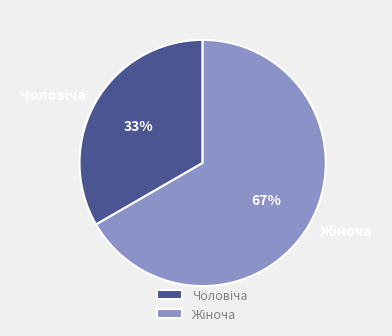

To the nearest percent, what is the average slice percentage?

50%